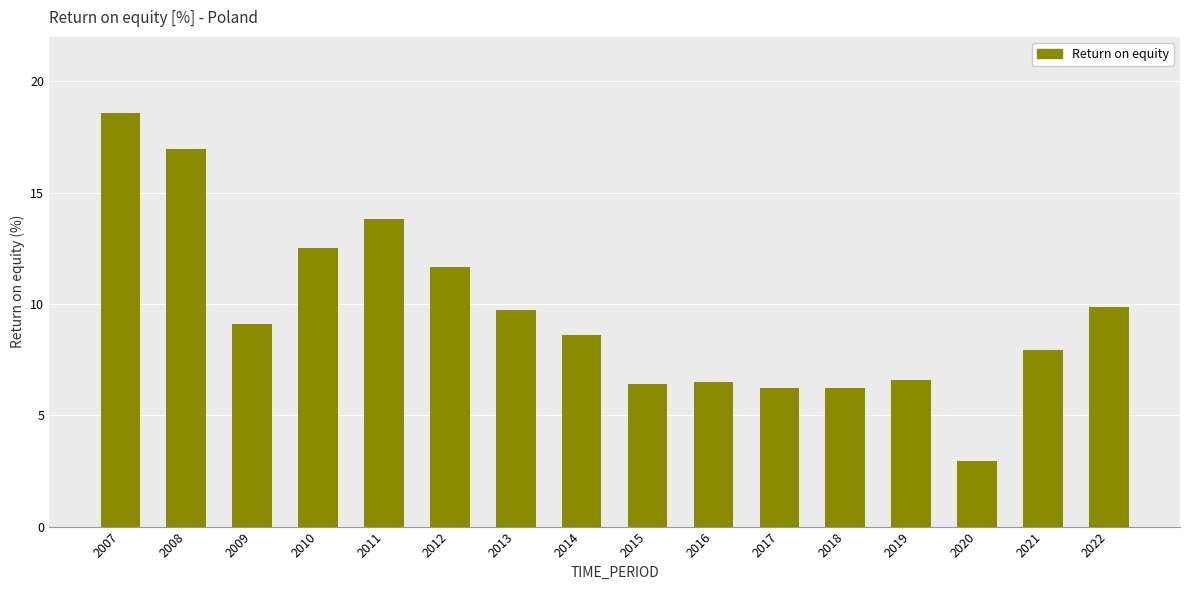

What is the sum of the values at 2009 and 2021?

17.1